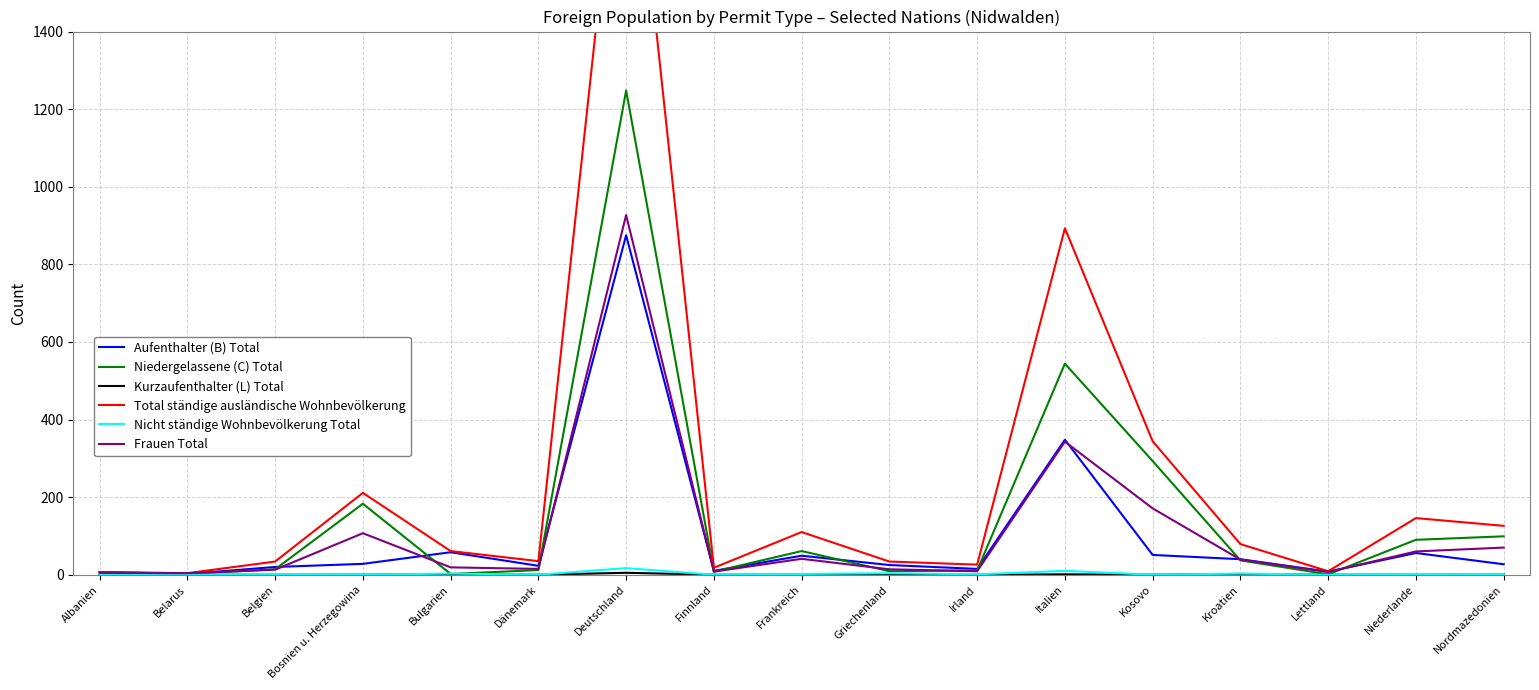

At which category is the sum across all series the highest?

Deutschland